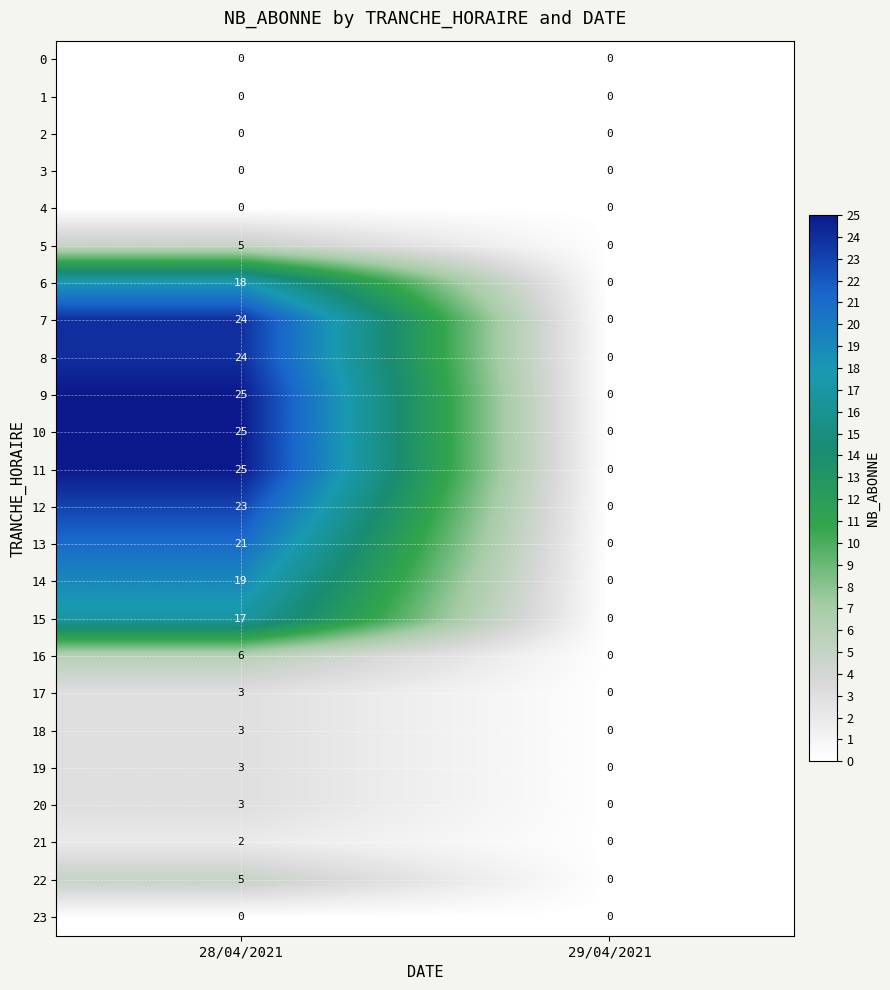

What is the difference between the 11 values at 29/04/2021 and 28/04/2021?

25